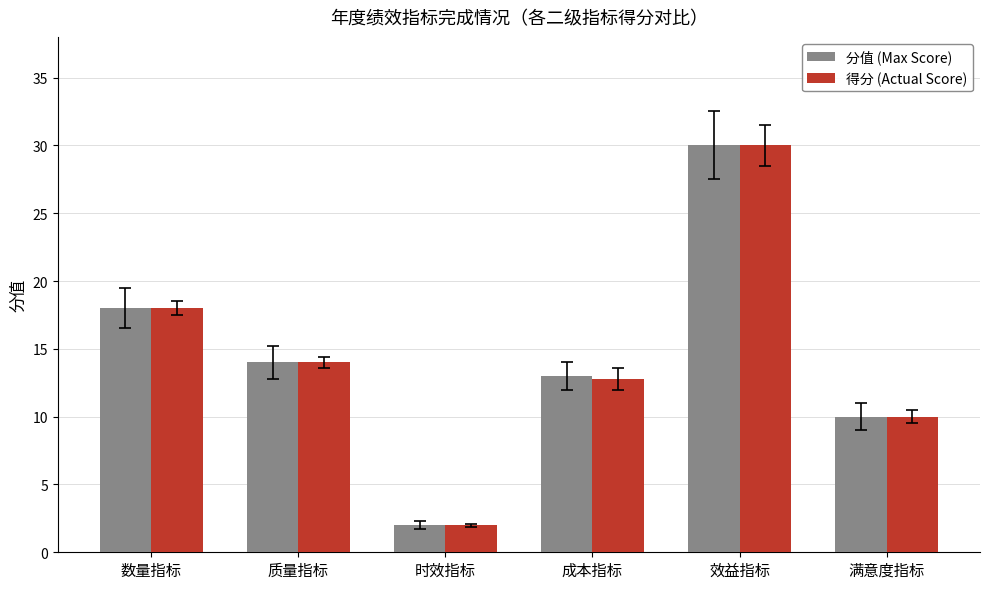

What is the sum of the 得分 (Actual Score) values at 质量指标 and 成本指标?

26.8